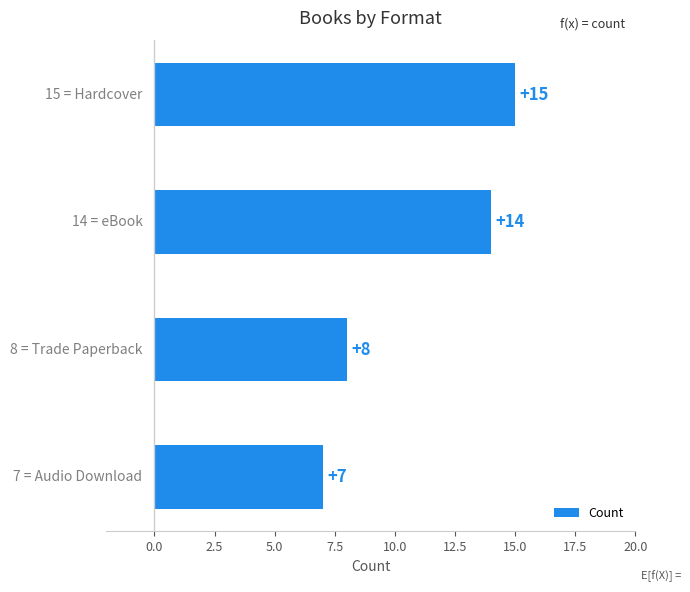

How many values are below 14?

2